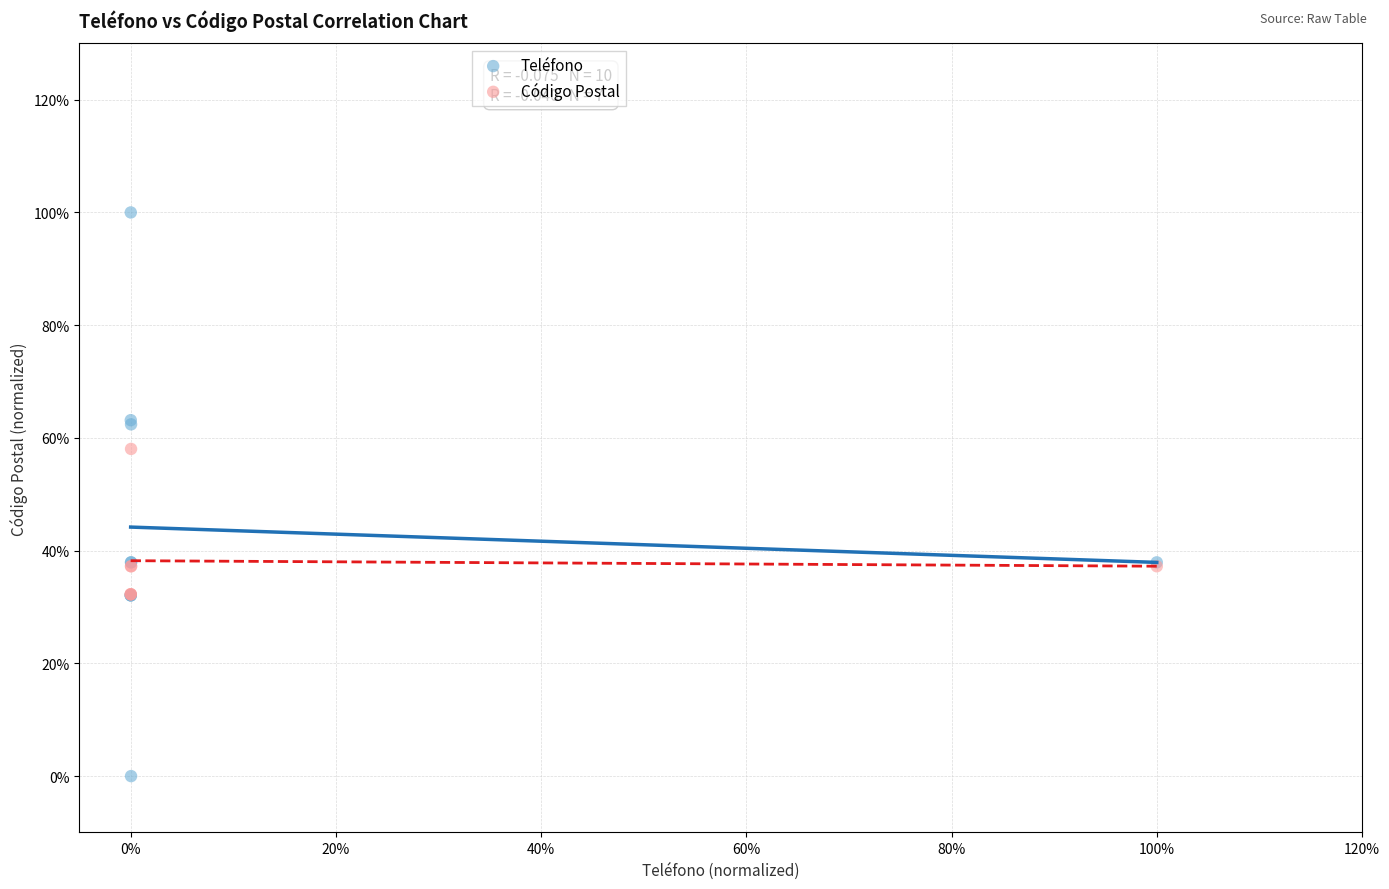

What are all the series names shown in the legend?

Teléfono, Código Postal